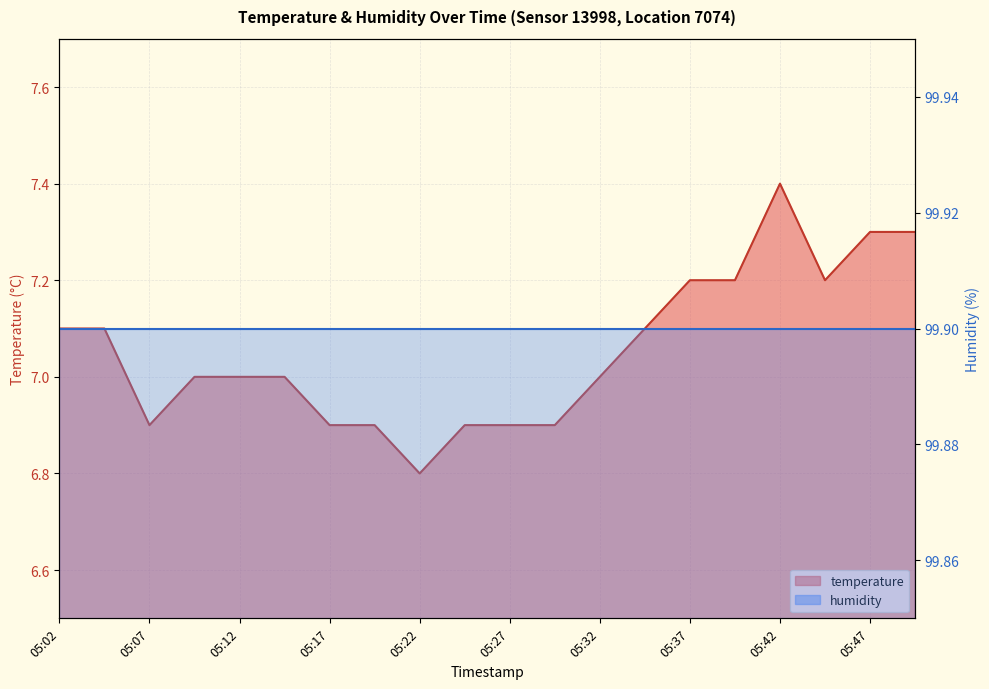

What is the approximate value at 05:44?

7.2